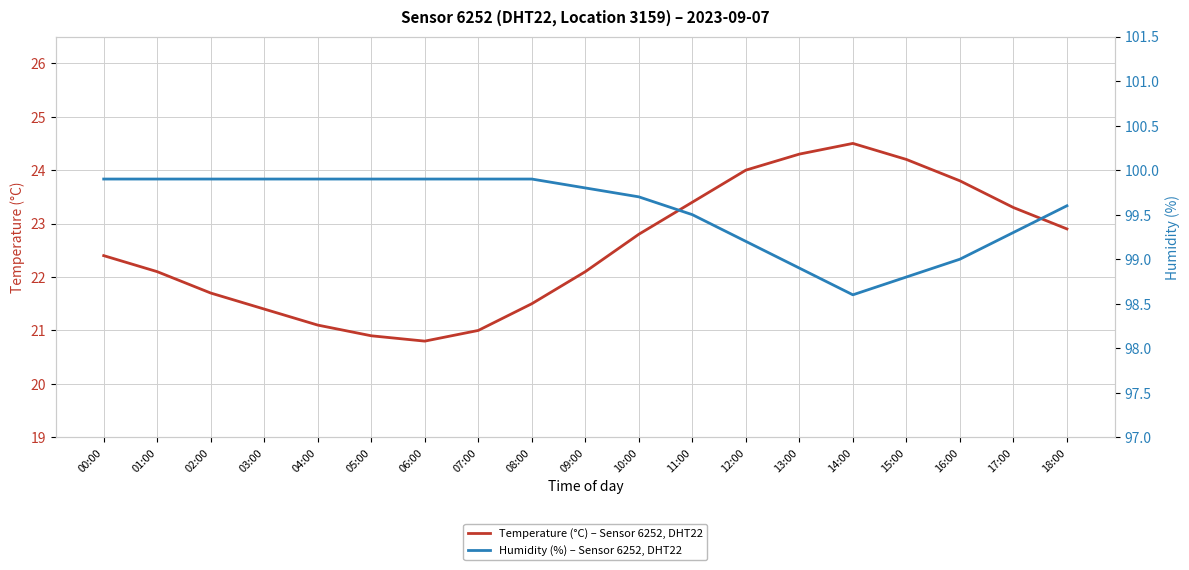

What is the value of the Temperature (°C) – Sensor 6252, DHT22 point at the 9th from the left?

21.5